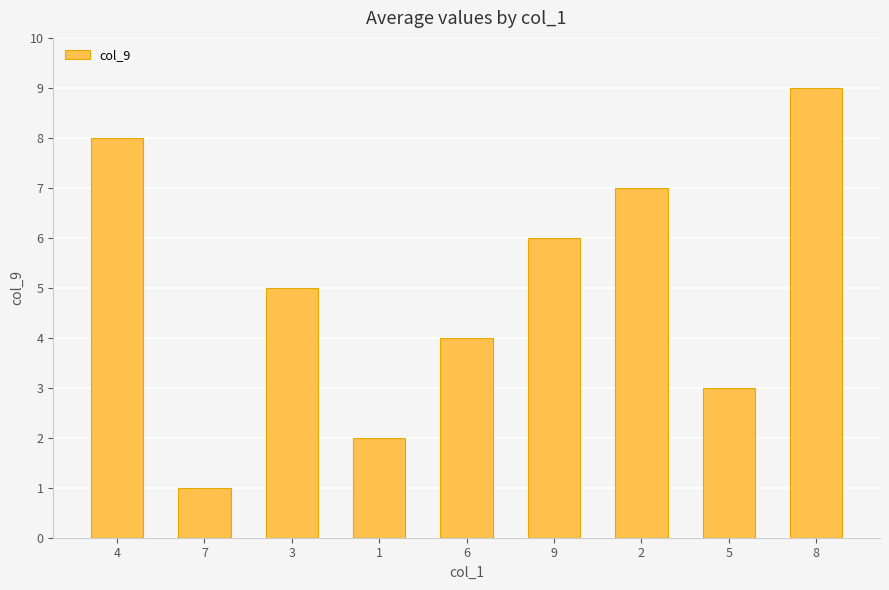

Which label corresponds to the largest value in the chart?

8